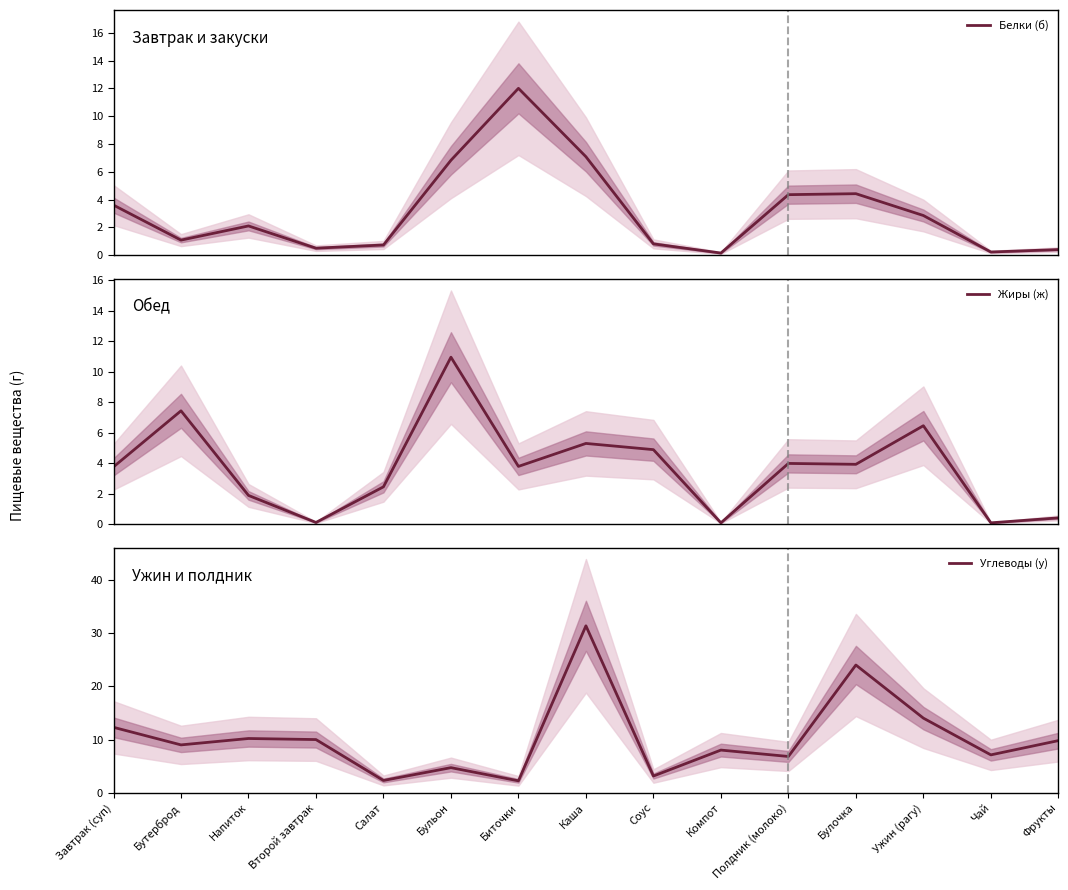

At Биточки, list the series in order from largest to smallest.

Белки (б), Жиры (ж), Углеводы (у)